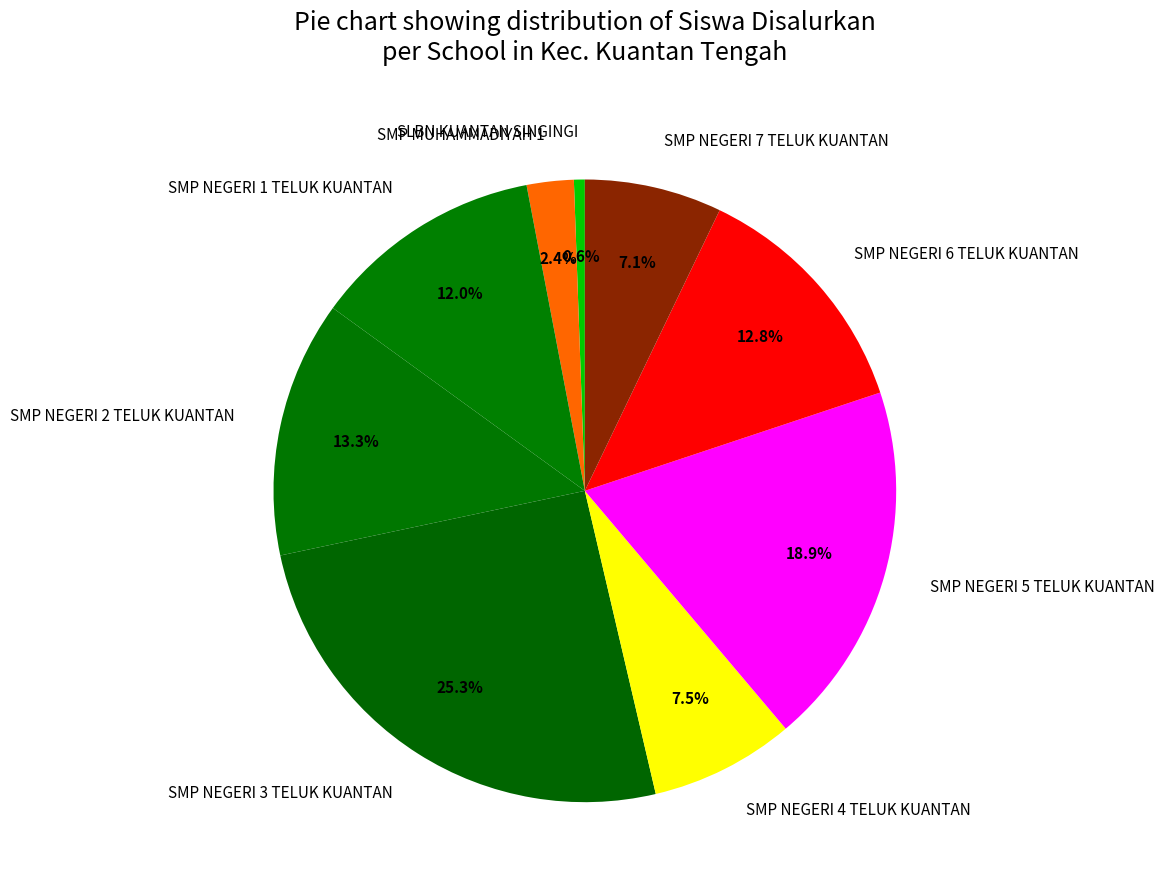

Is there any slice that represents more than half of the pie?

No